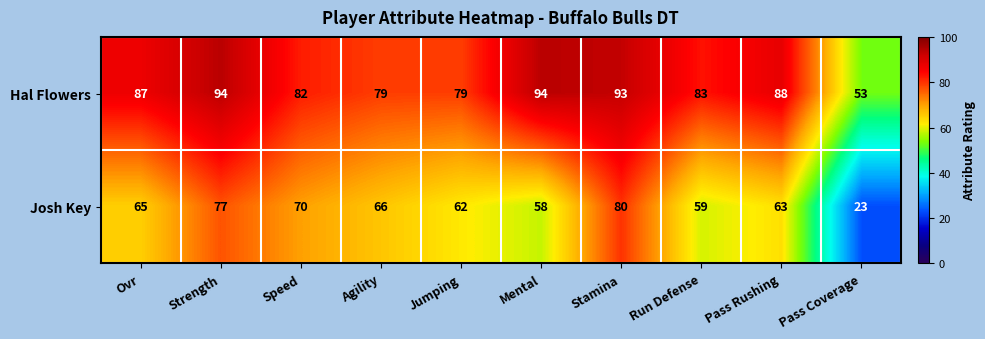

What is the minimum value for Hal Flowers?

53